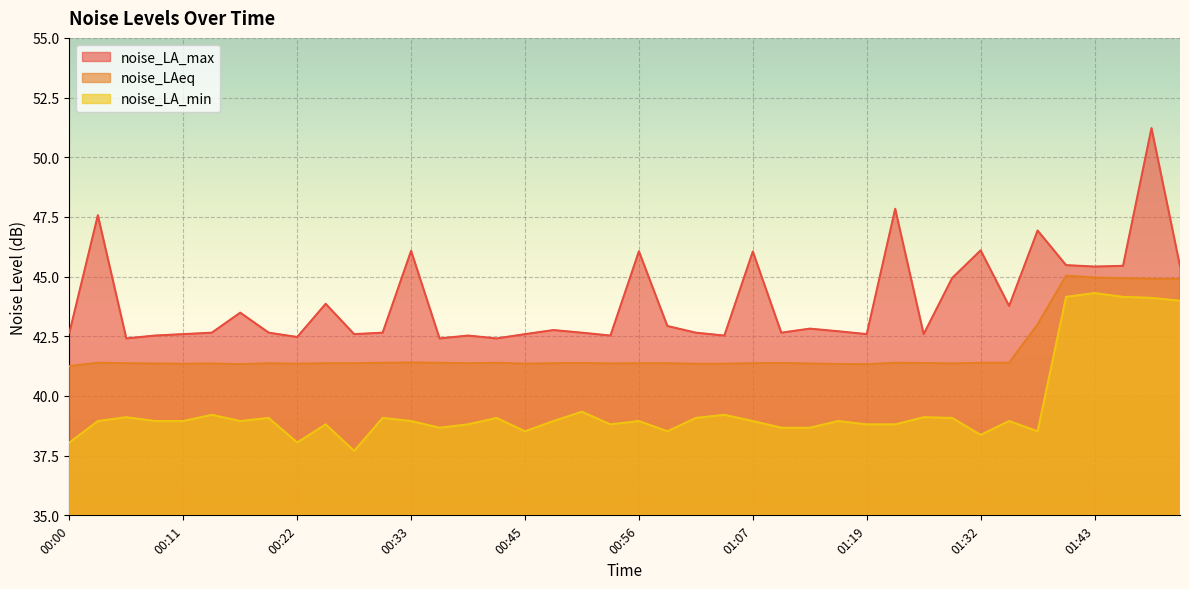

Rank the series at 00:33 from highest to lowest value.

noise_LA_max, noise_LAeq, noise_LA_min